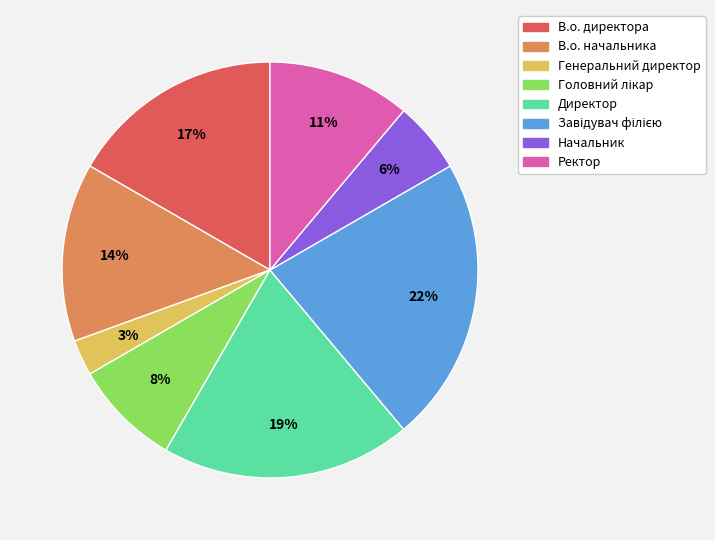

Which category has the smallest portion of the pie?

Генеральний директор